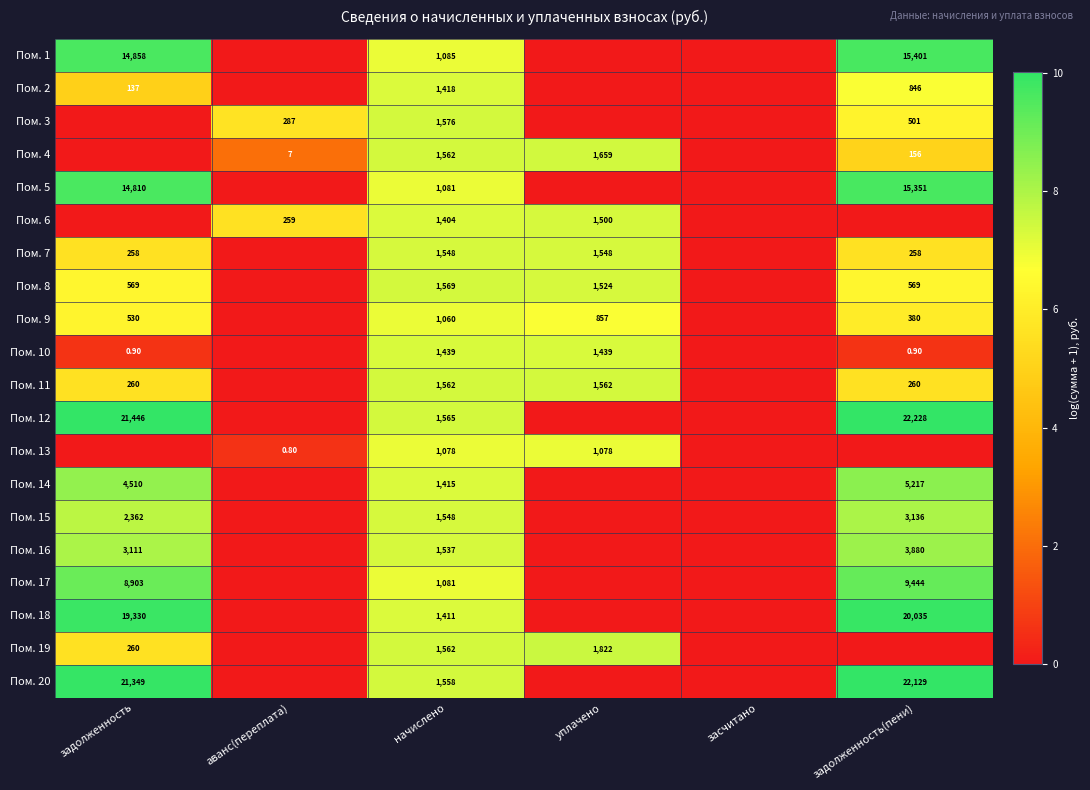

What is the sum of the Пом. 10 values at уплачено and начислено?

2878.0